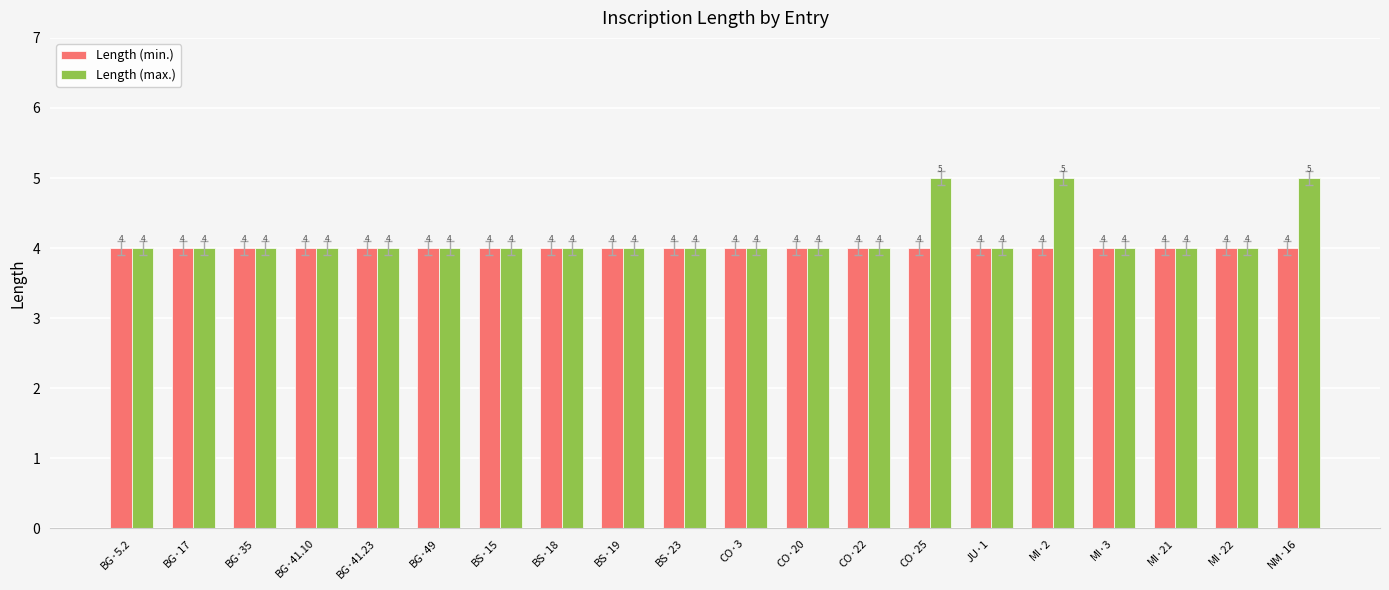

True or false: Length (max.) has a value of 8 at CO·25.

False